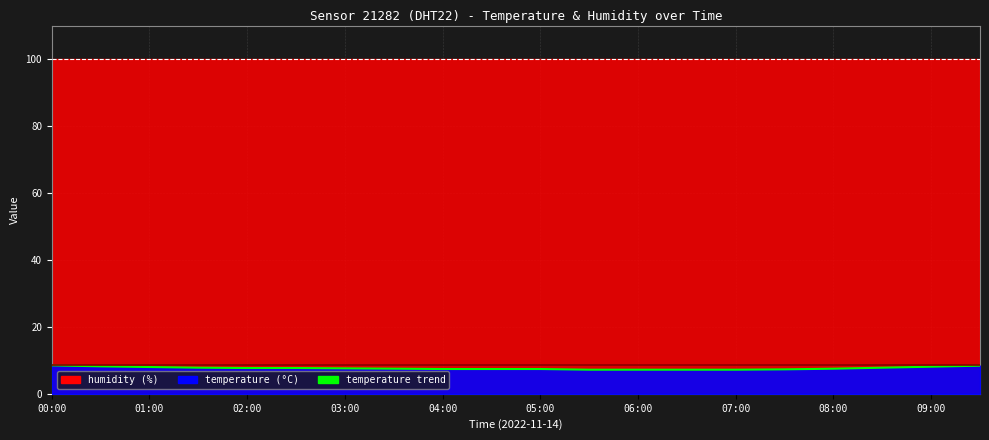

How many lines are shown in the chart?

2